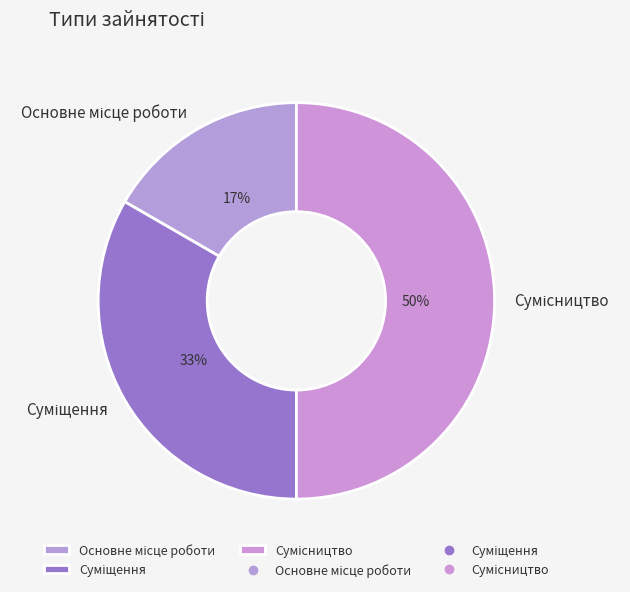

To the nearest percent, what is the difference between the largest and smallest slice percentages?

33%